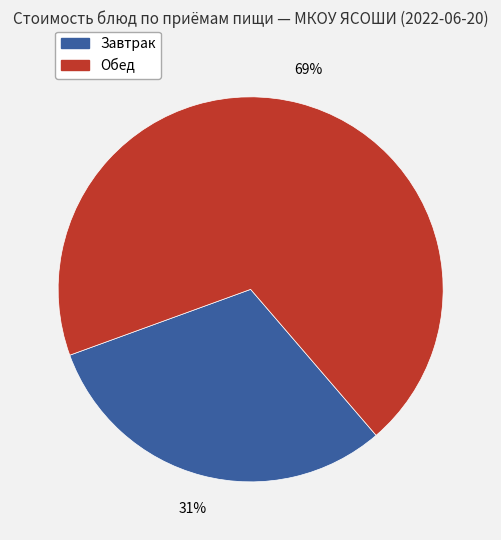

Does any single category account for the majority?

Yes